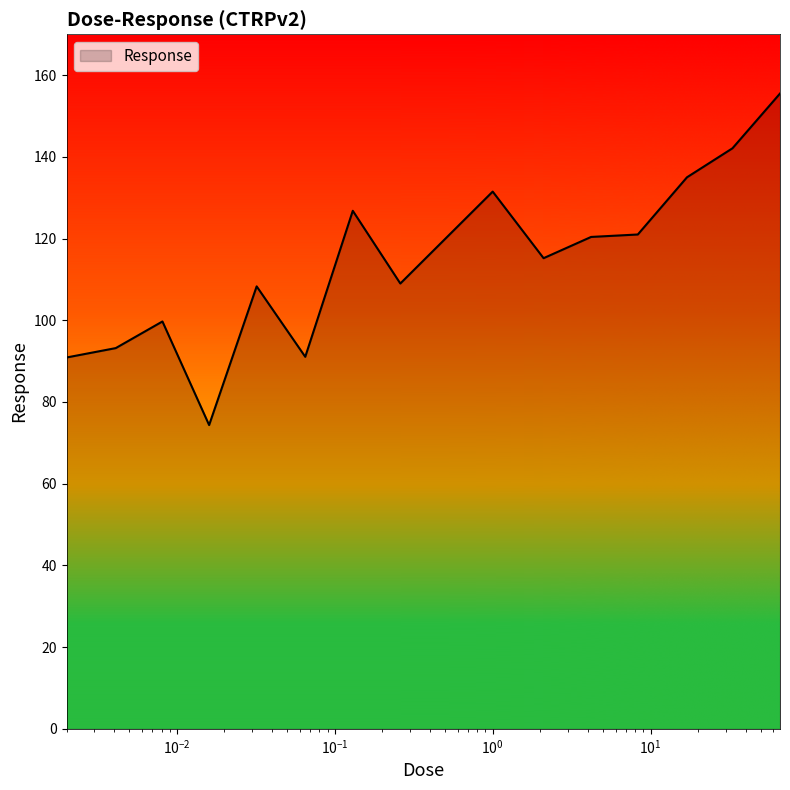

What is the greatest value displayed?

155.5